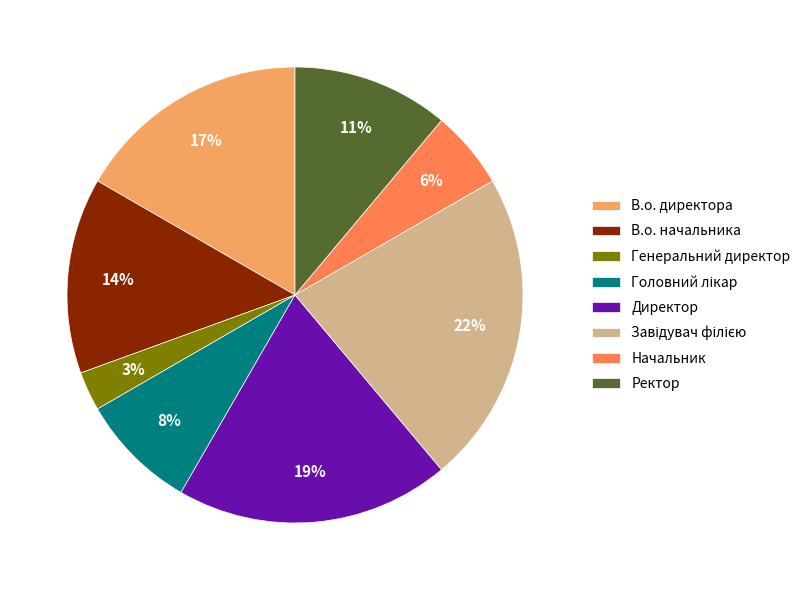

Which category has the smallest portion of the pie?

Генеральний директор